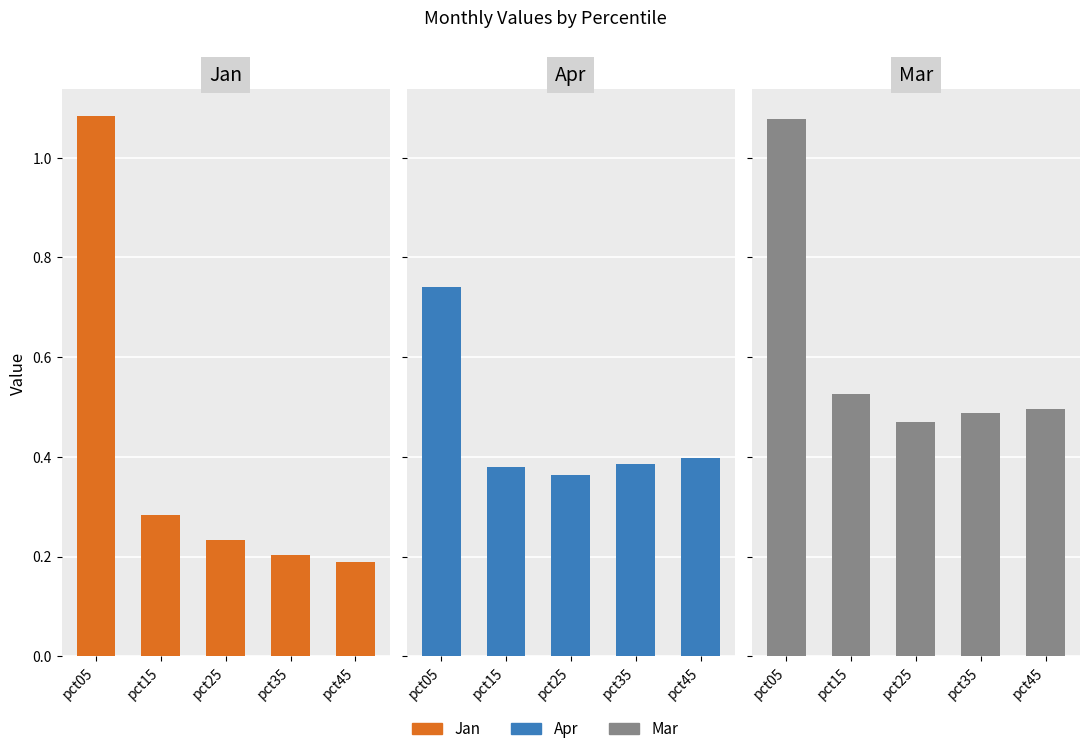

How many distinct data groups are displayed?

3